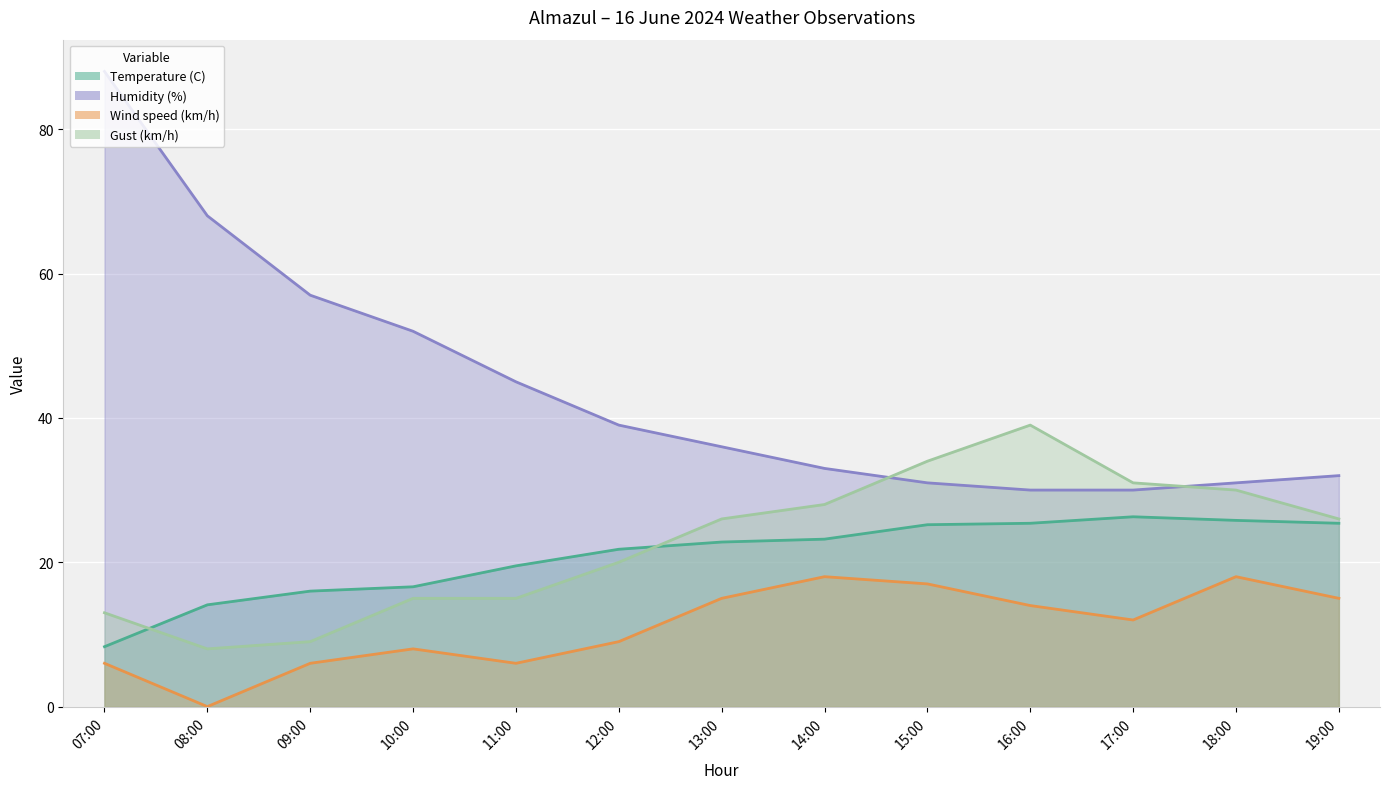

How many lines are shown in the chart?

4